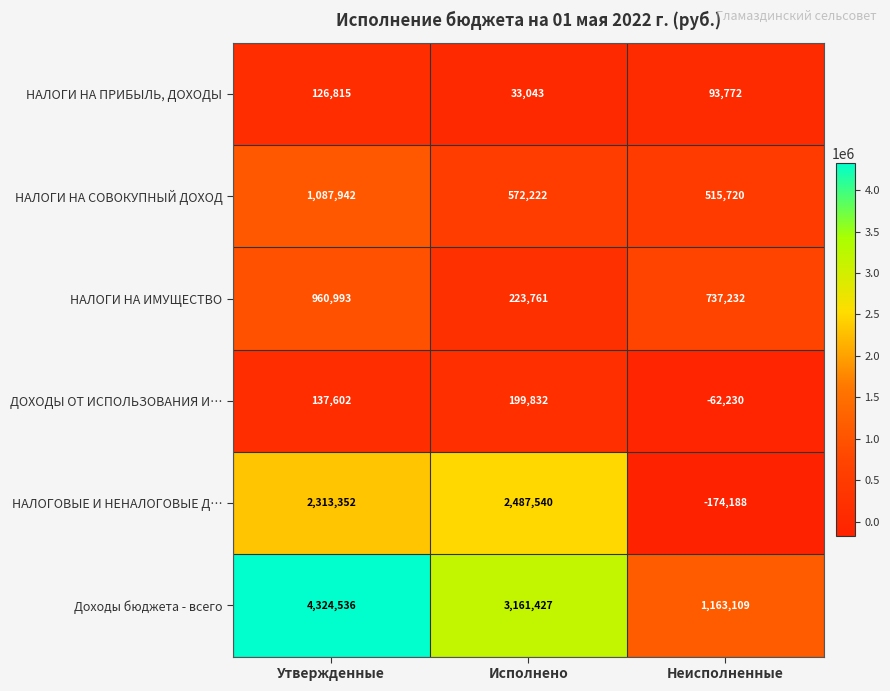

True or false: НАЛОГИ НА ПРИБЫЛЬ, ДОХОДЫ has a value of 9577 at Исполнено.

False